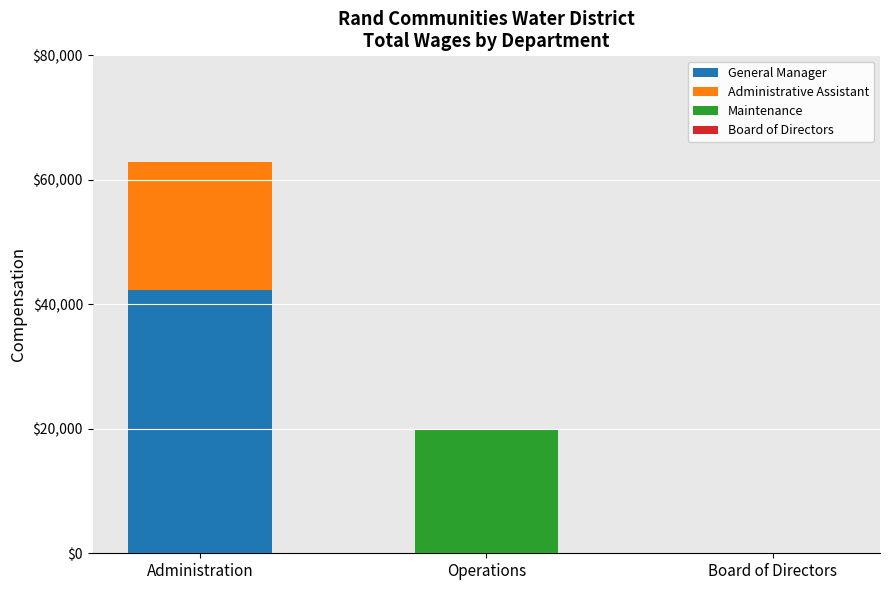

Does the chart contain stacked bars?

Yes